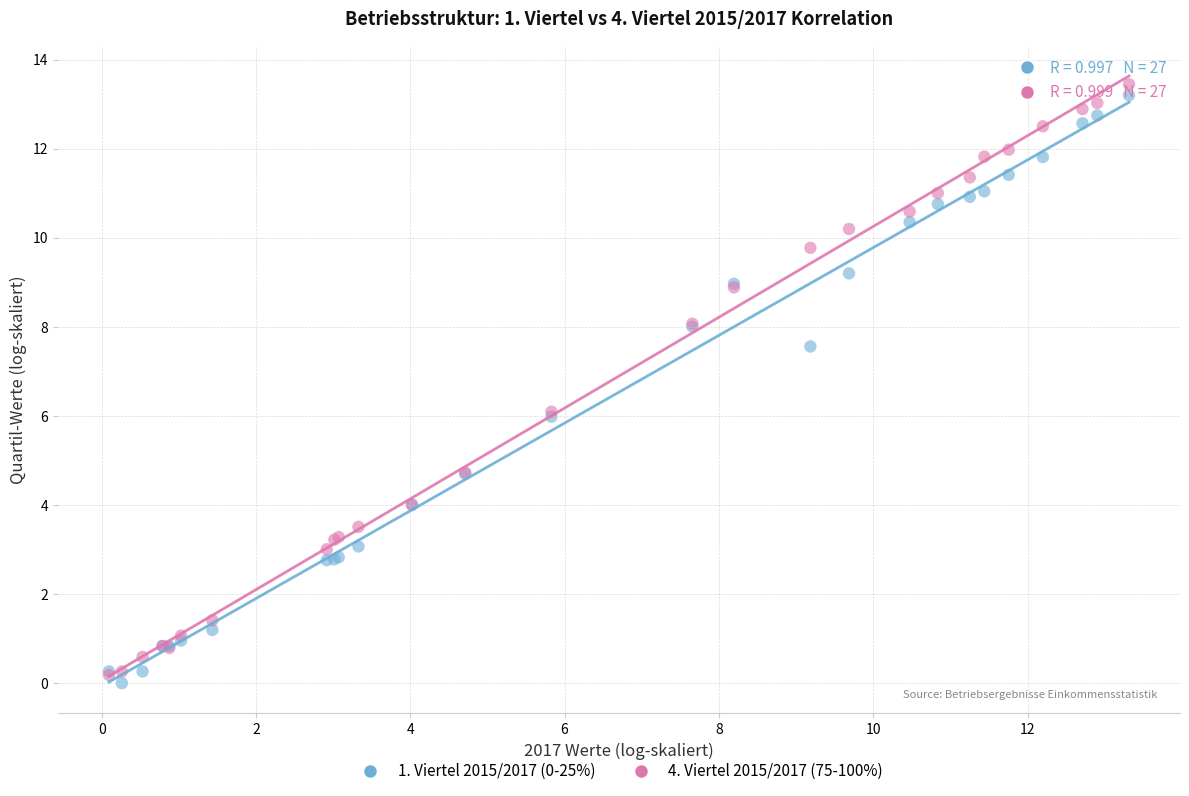

What are all the series names shown in the legend?

1. Viertel 2015/2017 (0-25%), 4. Viertel 2015/2017 (75-100%)